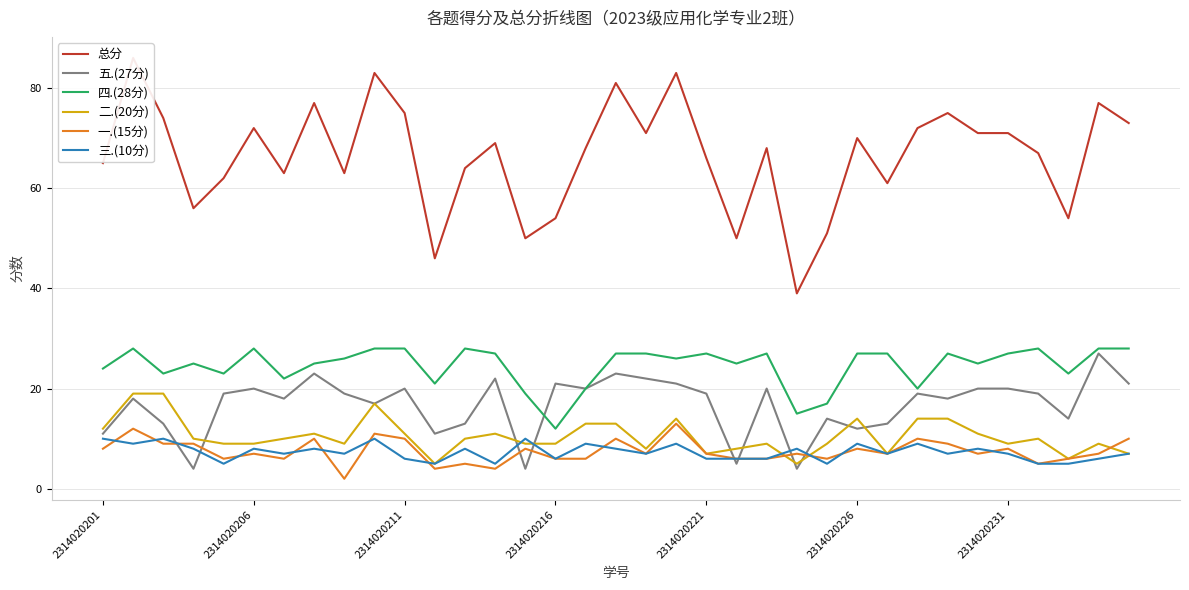

Is it true that 二.(20分) equals 9 at 2314020231?

True